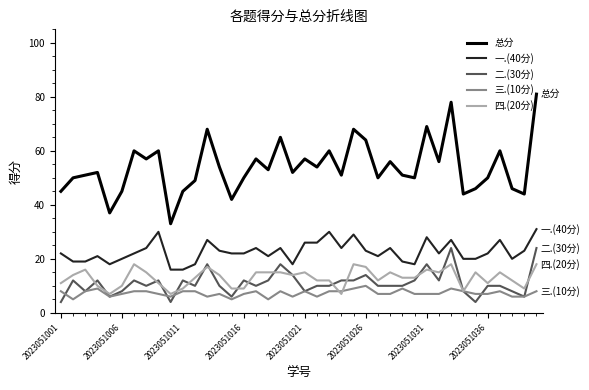

Which series has the largest total across all categories?

总分